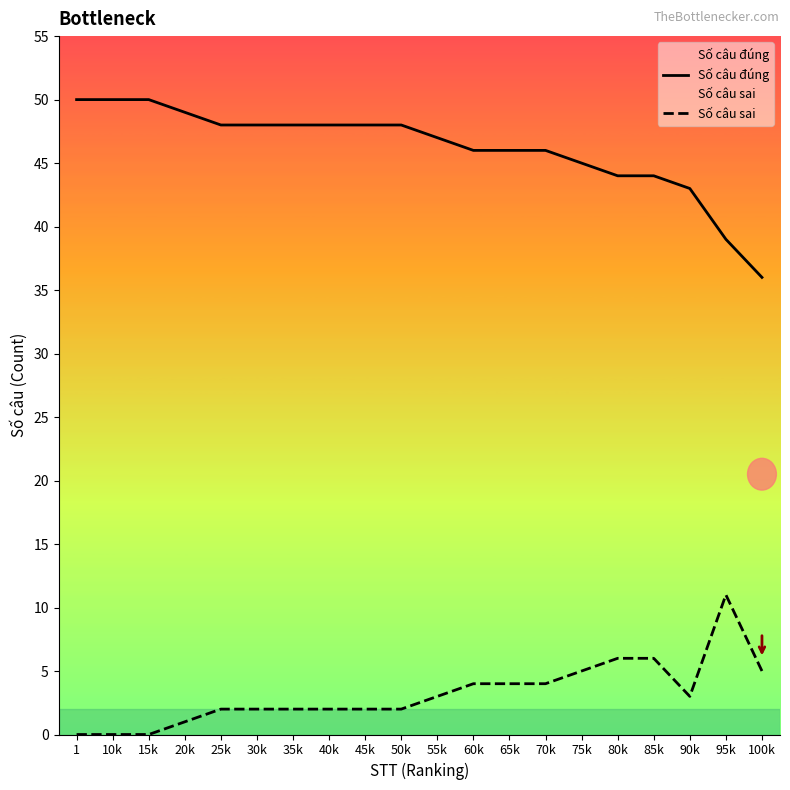

Reading left to right, transcribe all the data shown in this chart.

Số câu đúng: 50	50	50	49	48	48	48	48	48	48	47	46	46	46	45	44	44	43	39	36
Số câu sai: 0	0	0	1	2	2	2	2	2	2	3	4	4	4	5	6	6	3	11	5